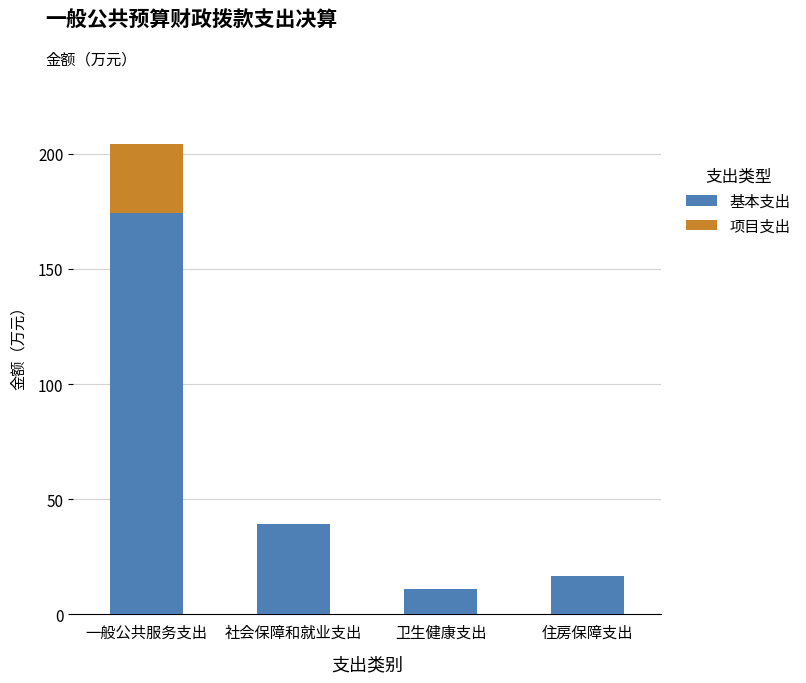

At which label is 基本支出 closest to 92?

社会保障和就业支出